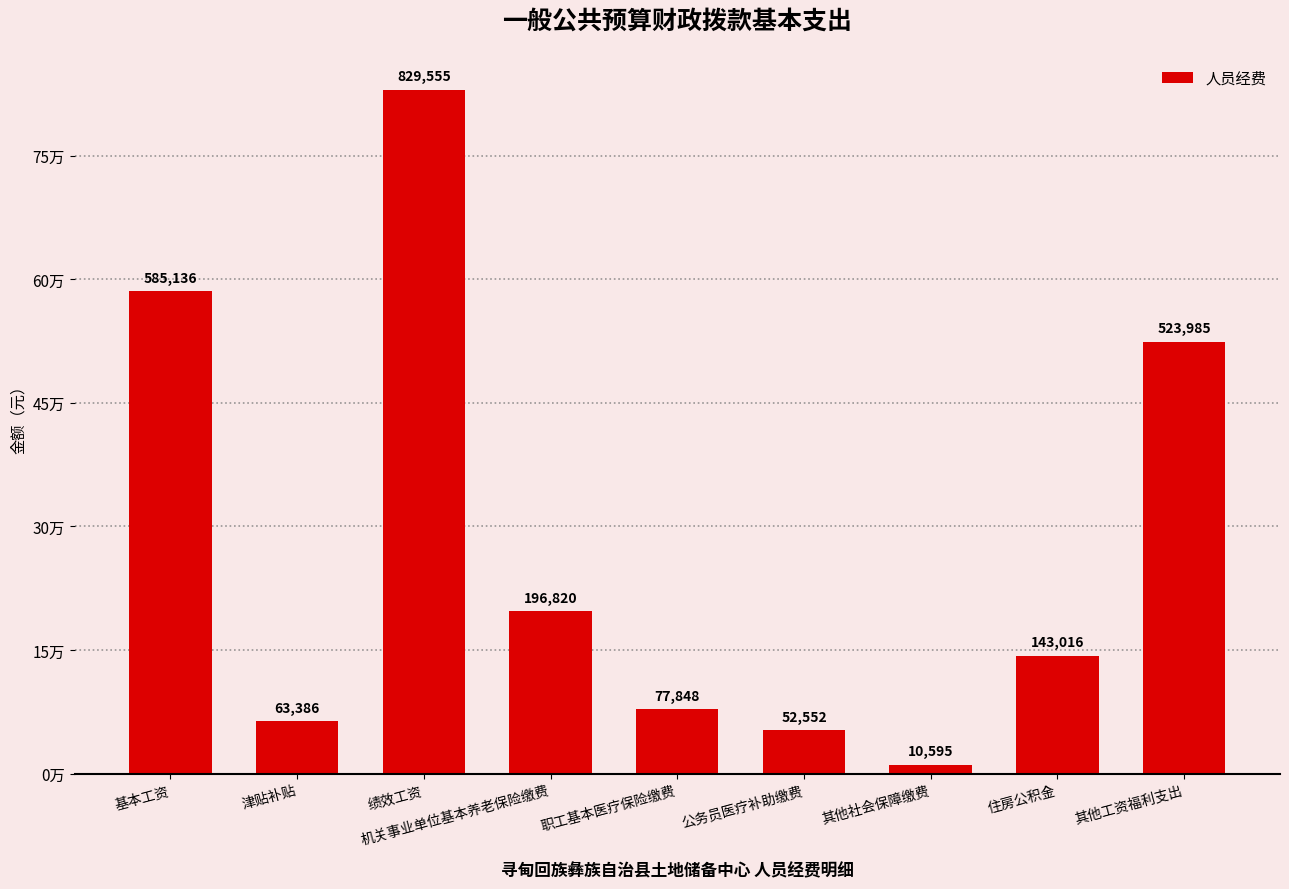

Does the chart contain any negative values?

No